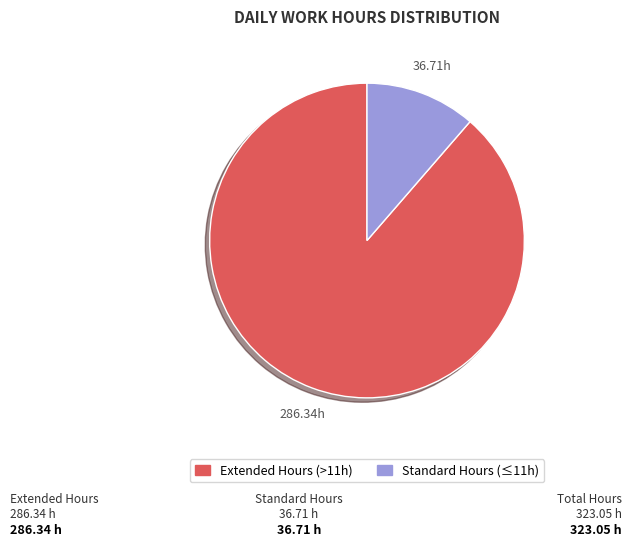

How many slices are in this pie chart?

2